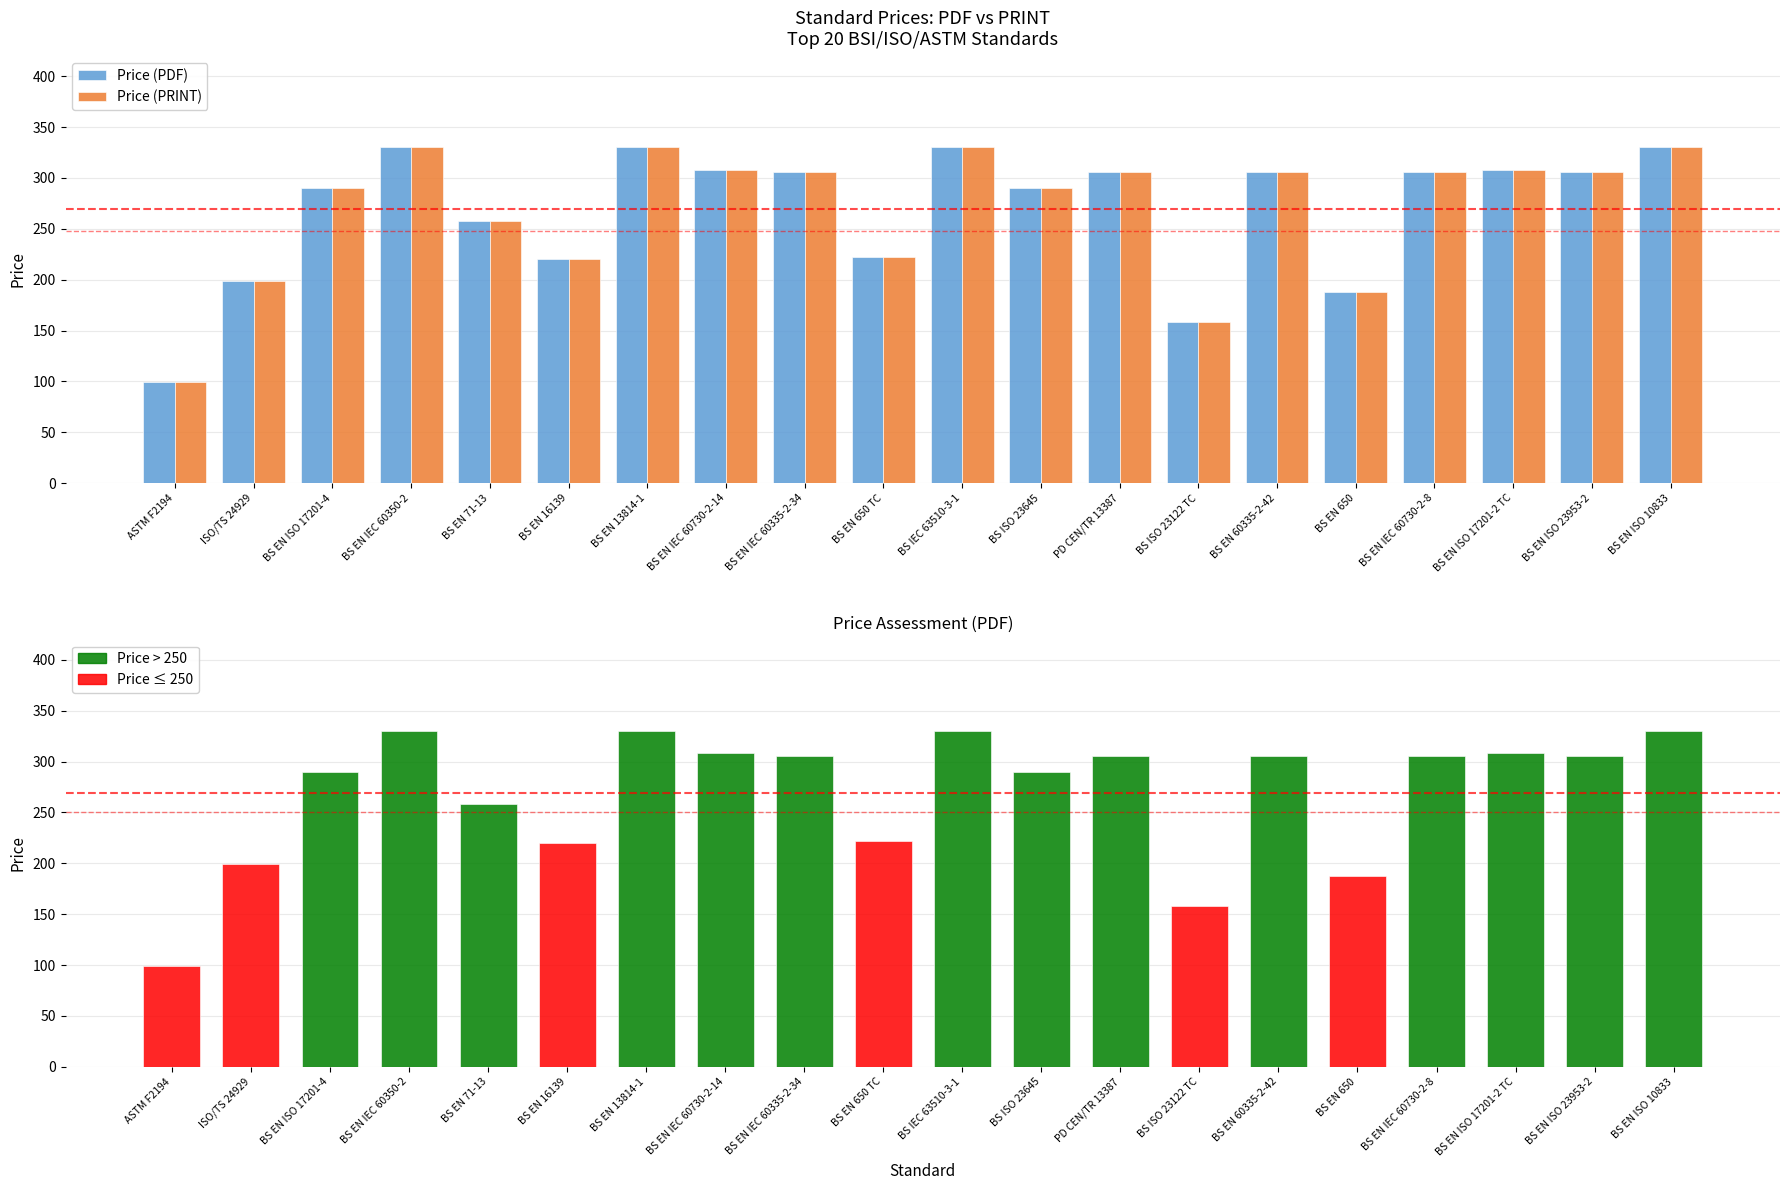

What is the difference between the Price (PDF) values at BS EN 60335-2-42 and BS EN ISO 17201-2 TC?

2